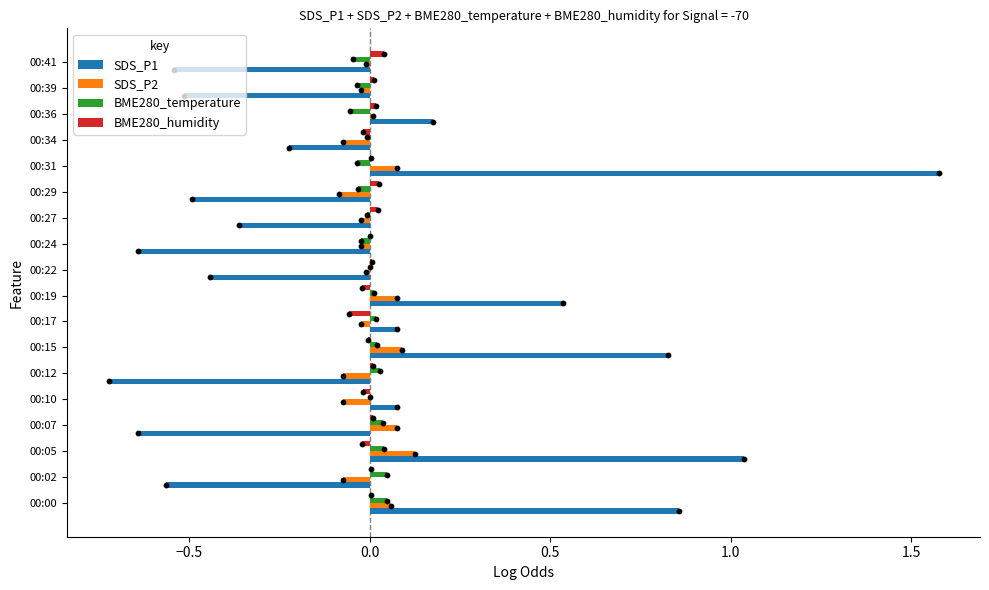

Which series reaches the maximum Y coordinate?

SDS_P1